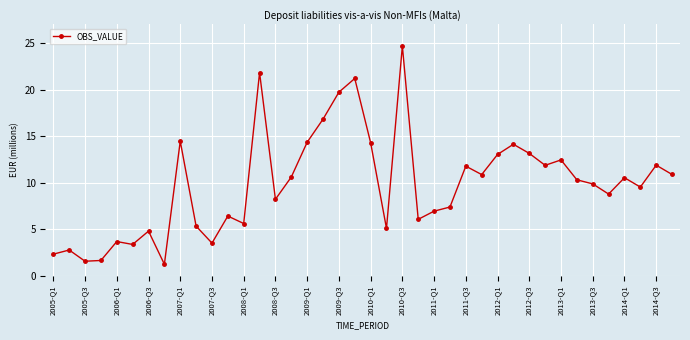

What is the greatest value displayed?

24.7